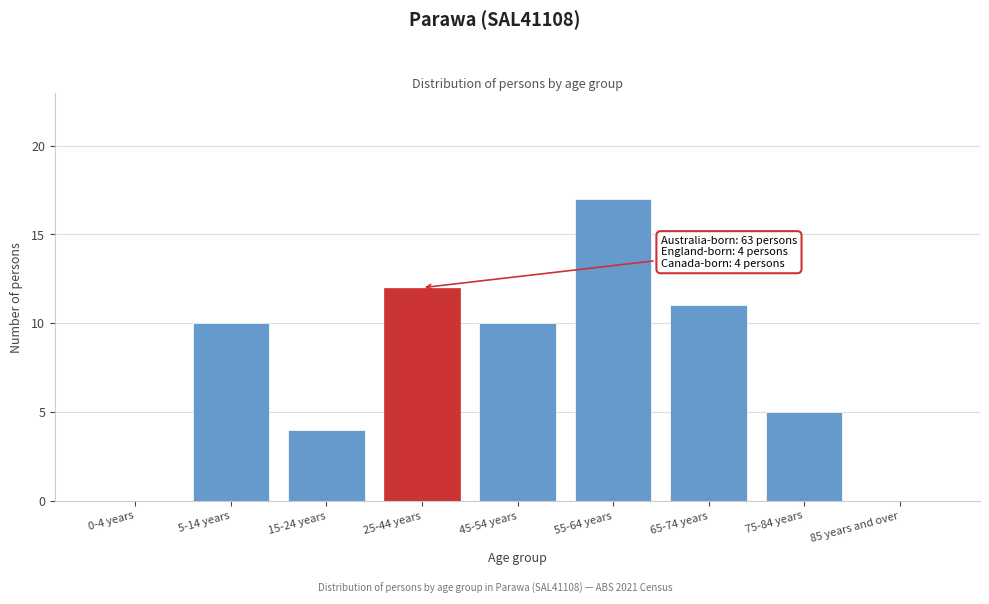

Reading left to right, transcribe all the data shown in this chart.

0-4 years=0	5-14 years=10	15-24 years=4	25-44 years=12	45-54 years=10	55-64 years=17	65-74 years=11	75-84 years=5	85 years and over=0